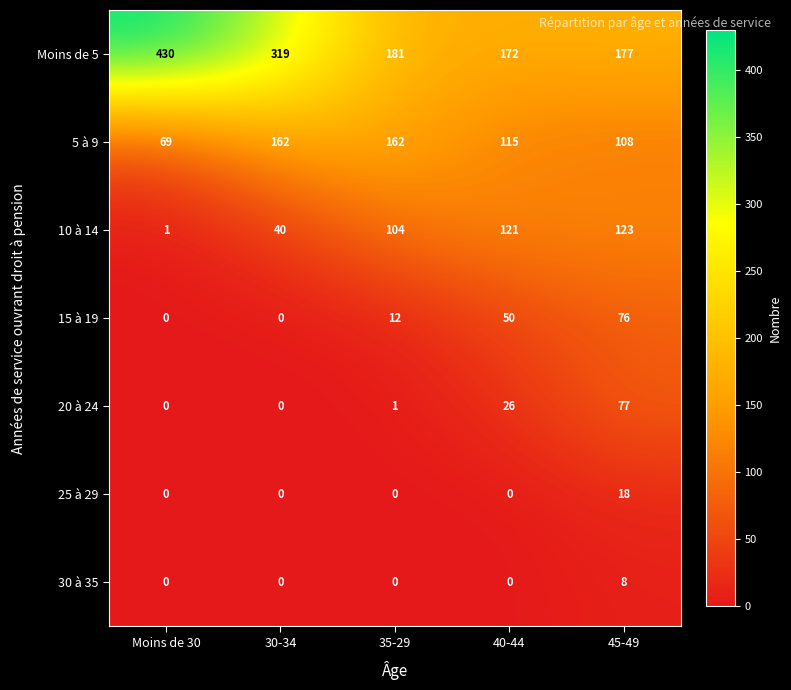

Rank the series at 45-49 from lowest to highest value.

30 à 35, 25 à 29, 15 à 19, 20 à 24, 5 à 9, 10 à 14, Moins de 5